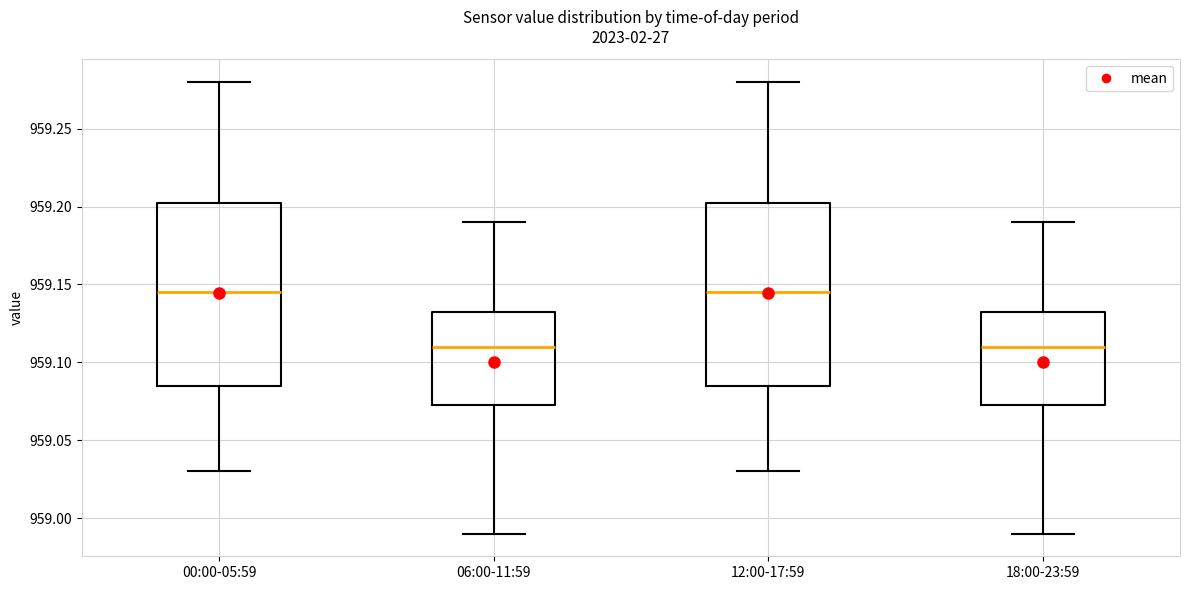

Reading left to right, read every box against the y-axis: the position of its median line, the range the box covers, and the ends of its whiskers. The values are not printed on the chart, so give them approximately, as read against the axis.

00:00-05:59: median 959.145, box 959.085 to 959.205, whiskers 959.030 to 959.280
06:00-11:59: median 959.110, box 959.075 to 959.135, whiskers 958.990 to 959.190
12:00-17:59: median 959.145, box 959.085 to 959.205, whiskers 959.030 to 959.280
18:00-23:59: median 959.110, box 959.075 to 959.135, whiskers 958.990 to 959.190